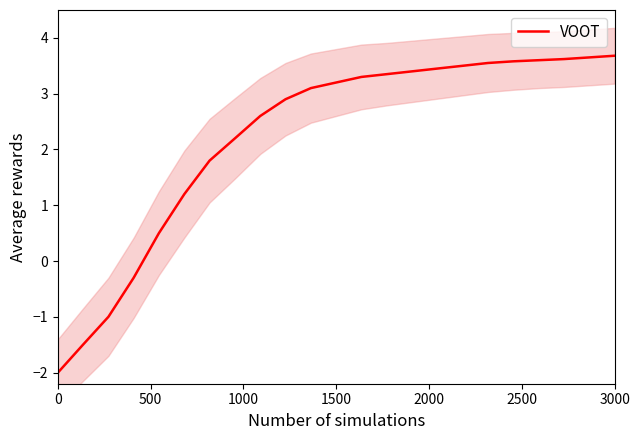

What is the minimum value for VOOT?

-2.0